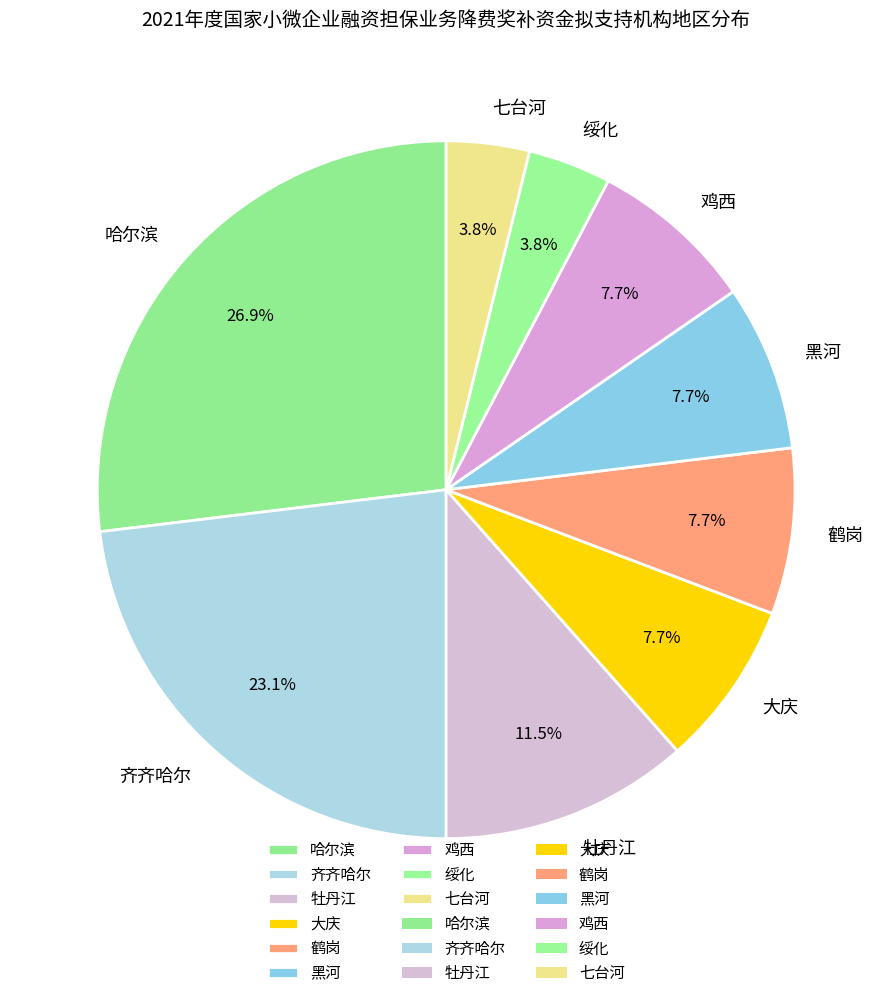

What is the largest slice in the pie chart?

哈尔滨